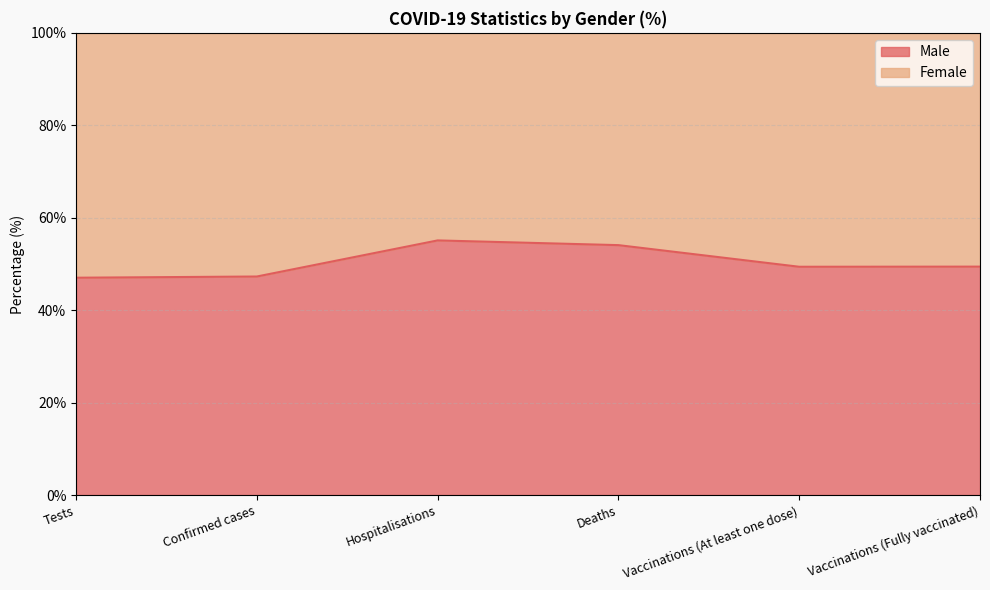

What is the difference between the maximum and minimum values?

8.1